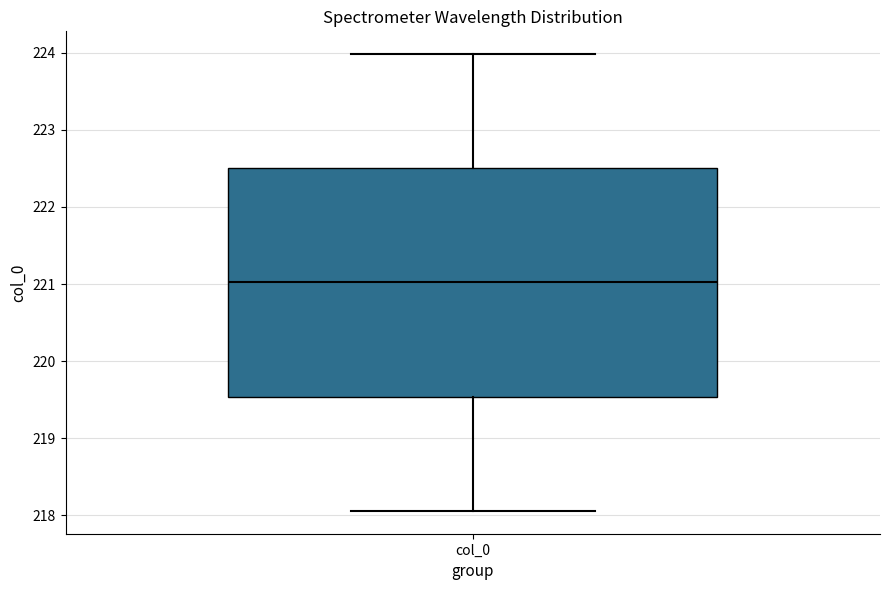

Where is the lower edge of the box for col_0 on the y-axis? The values are not printed on the chart, so give them approximately, as read against the axis.

219.5